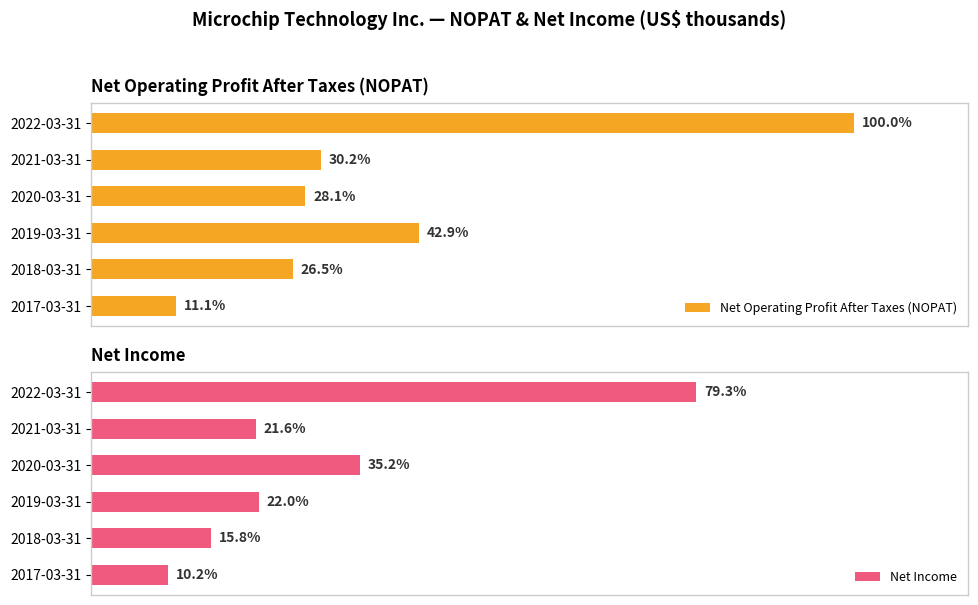

Reading right to left, transcribe all the data shown in this chart.

Net Operating Profit After Taxes (NOPAT): 1620172	488868	455414	695844	428761	180568
Net Income: 1285500	349400	570600	355900	255400	164639